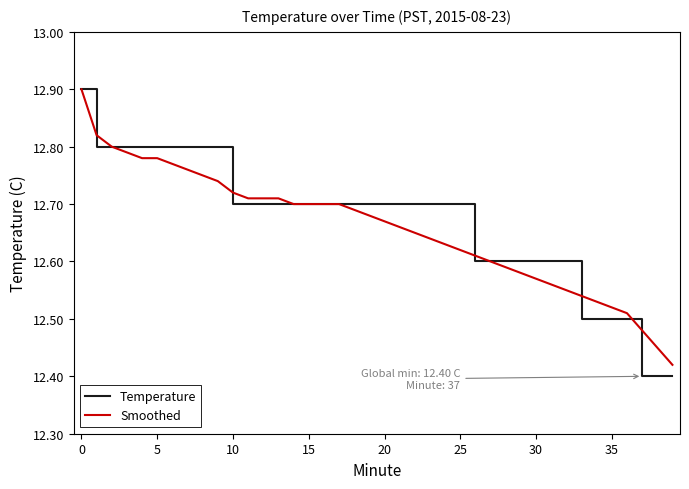

How many distinct data groups are displayed?

2